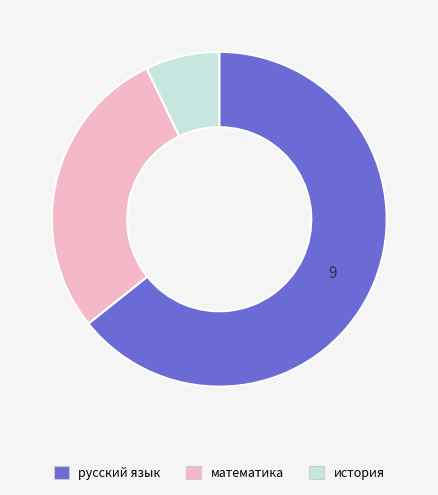

What is the smallest slice in the pie chart?

история